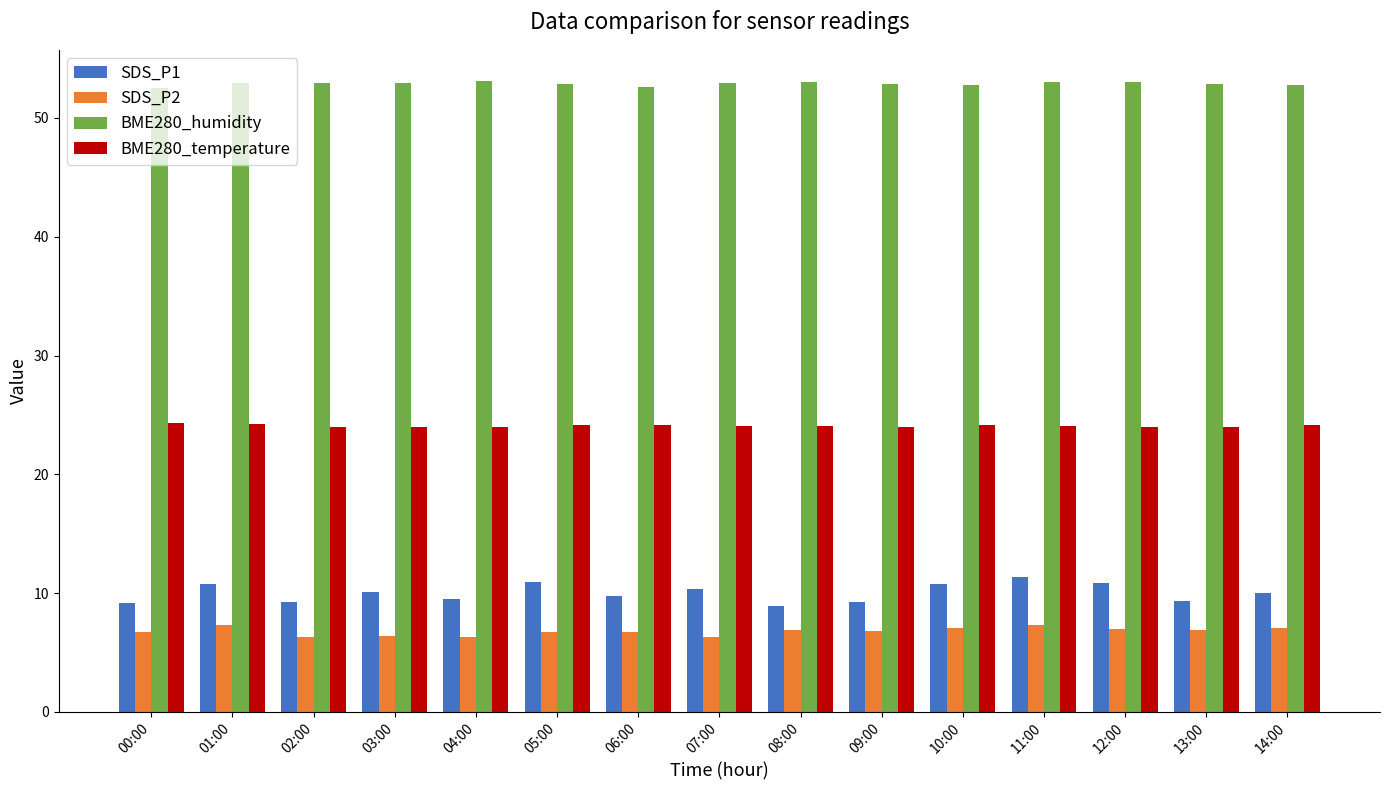

What position from the left is 01:00?

2